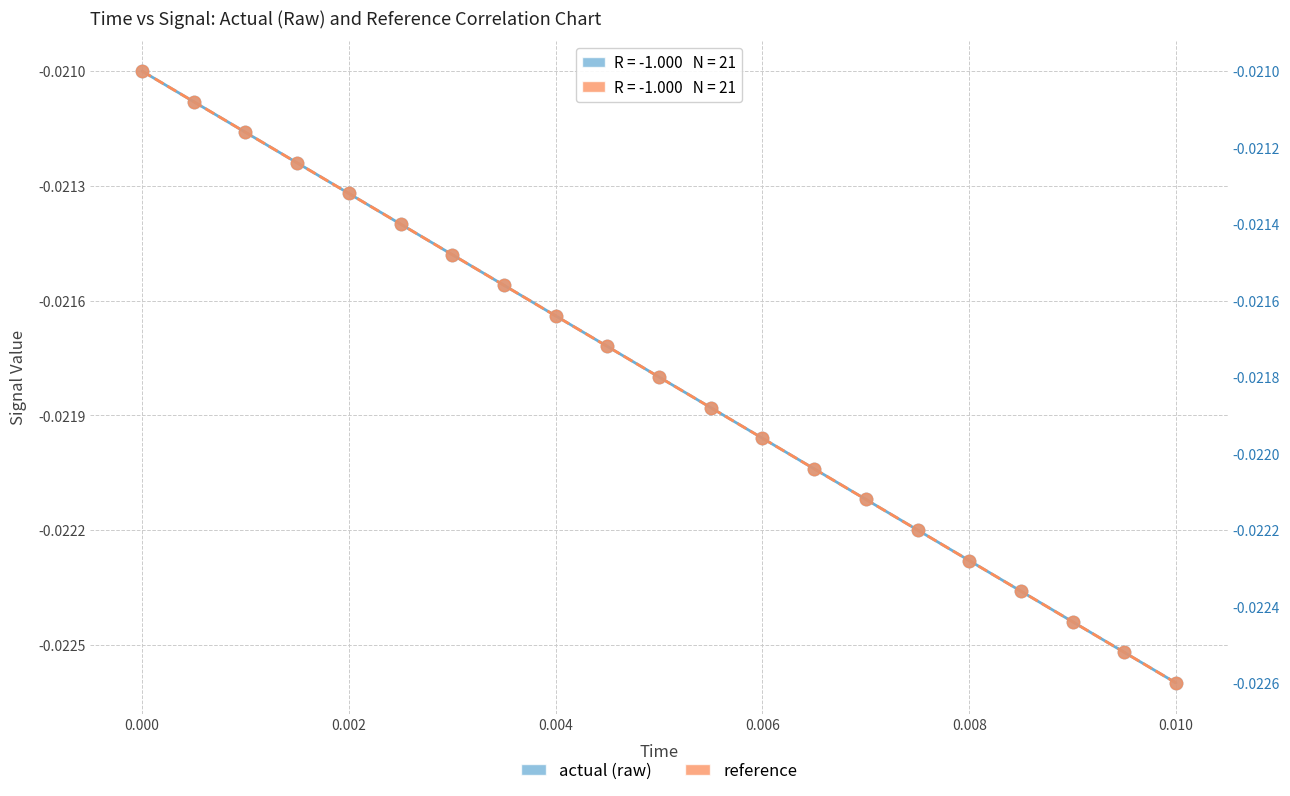

What are all the series names shown in the legend?

actual (raw), reference